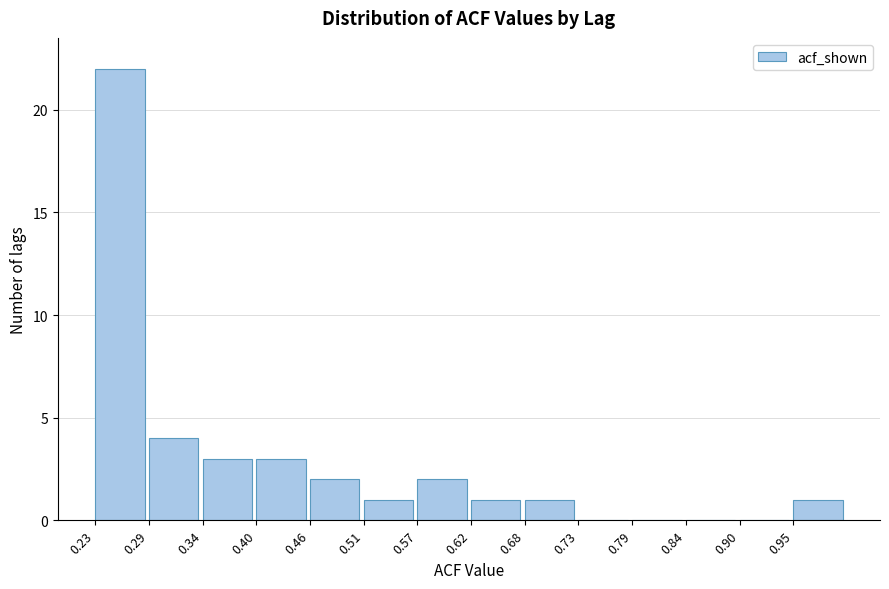

Which range on the x-axis has the tallest bar?

0.23 to 0.29